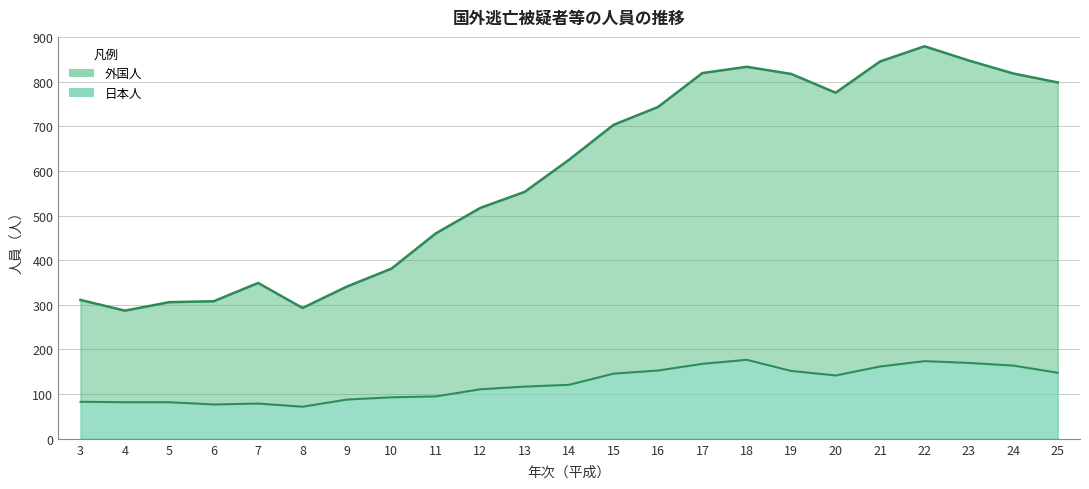

At which category does the chart reach its minimum across all series?

8